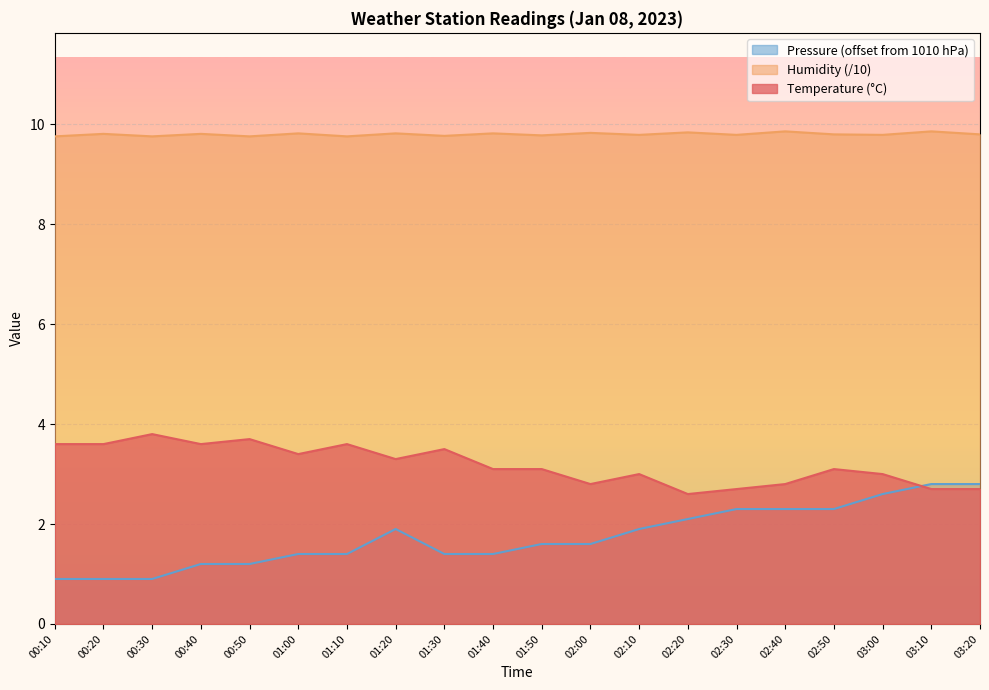

Where is Humidity nearest to the value 9?

00:10